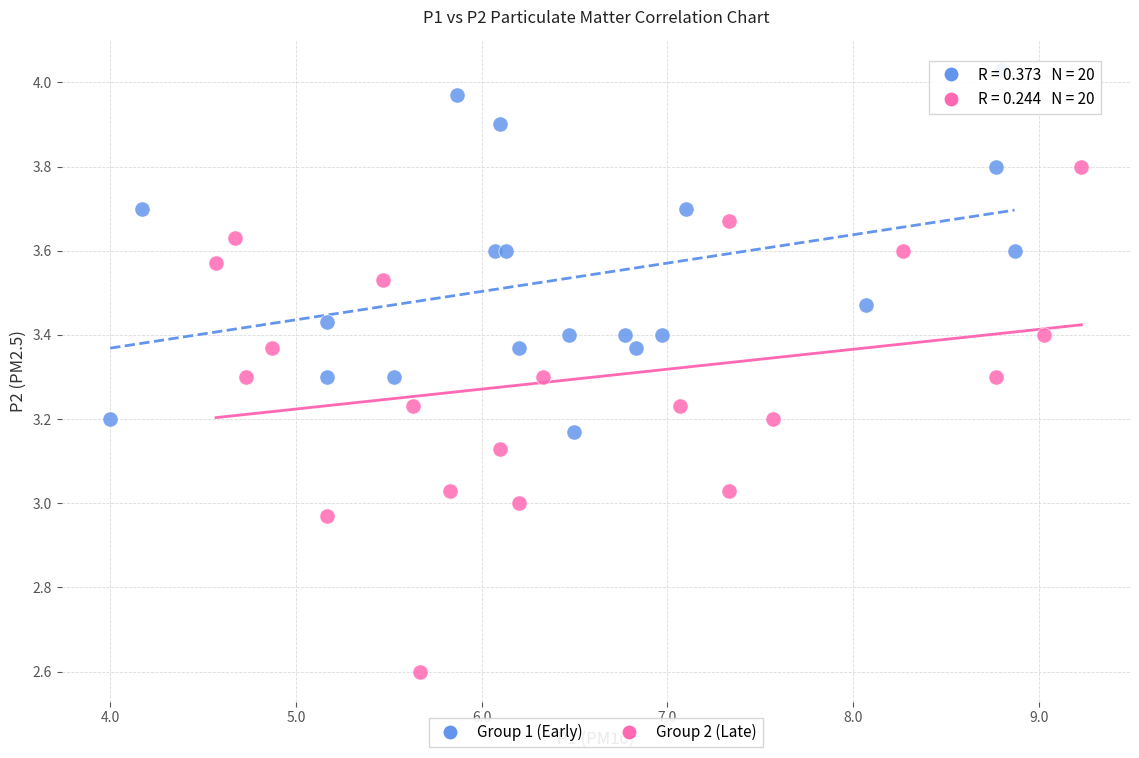

Which series has the widest spread of Y values?

Group 2 (Late)